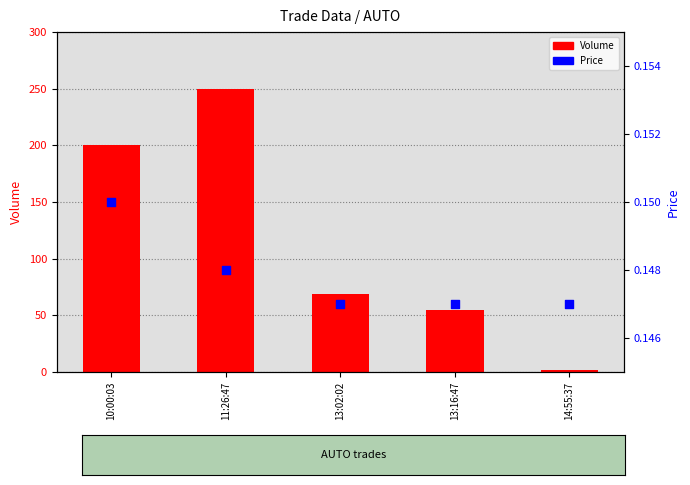

Which series has the widest spread of Y values?

Volume